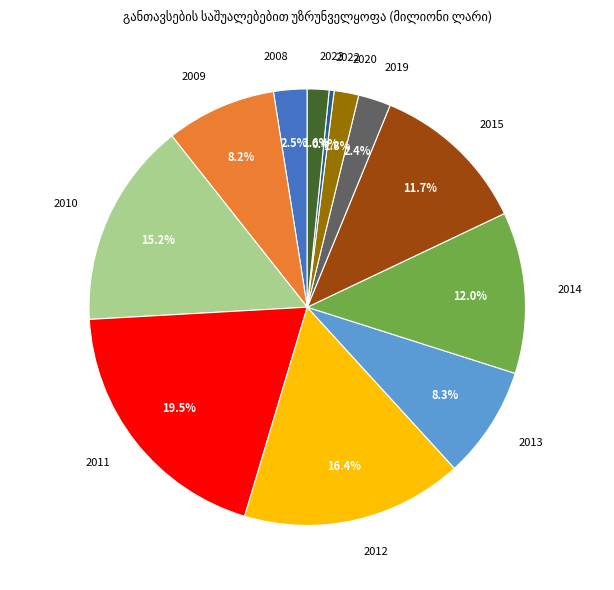

How much of the chart is everything except 2009?

91.8%